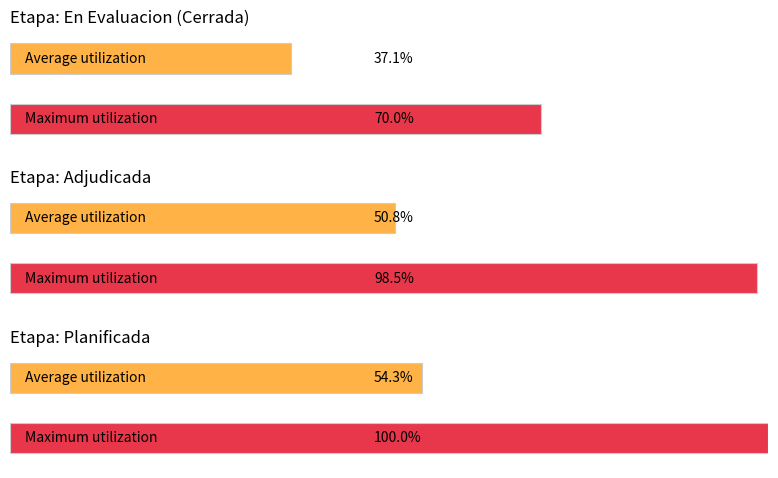

Is it true that the value at Planificada is 250214530?

False